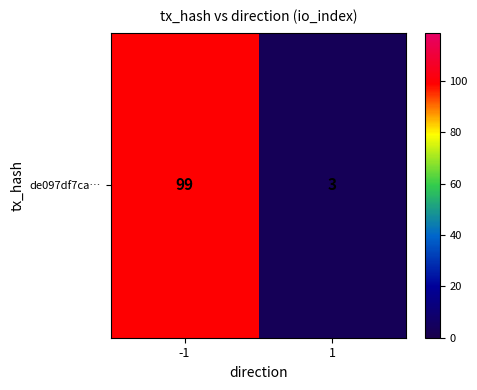

The value at 1 is 3. True or false?

True